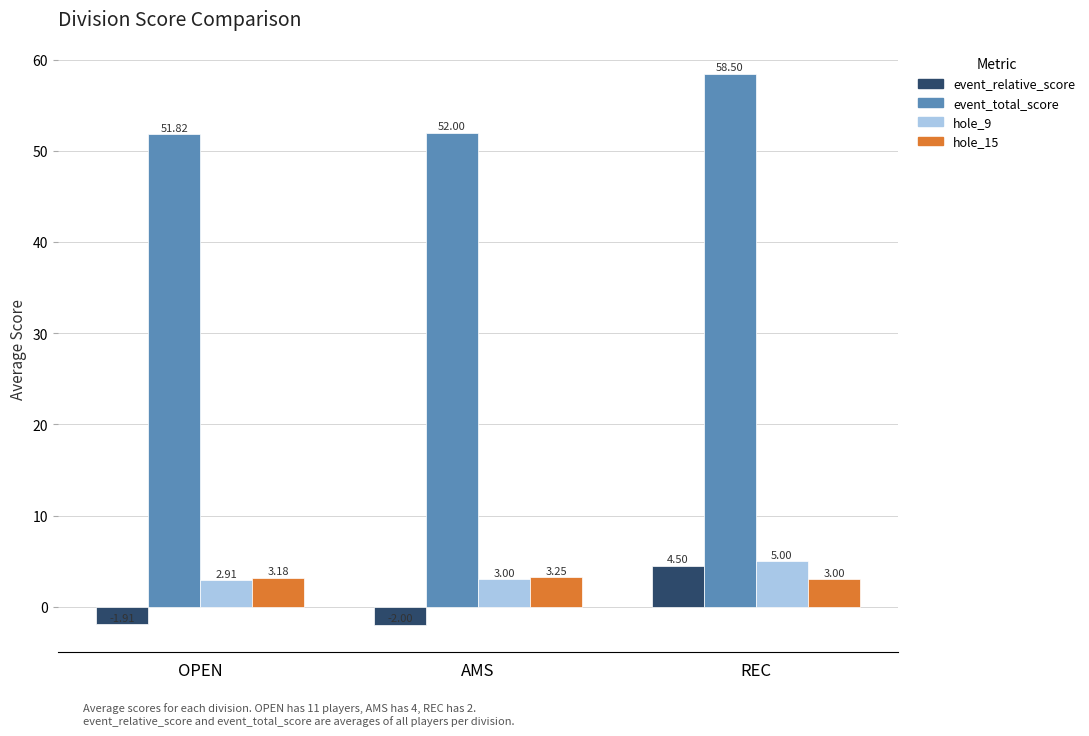

Which label corresponds to the largest value in the chart?

REC